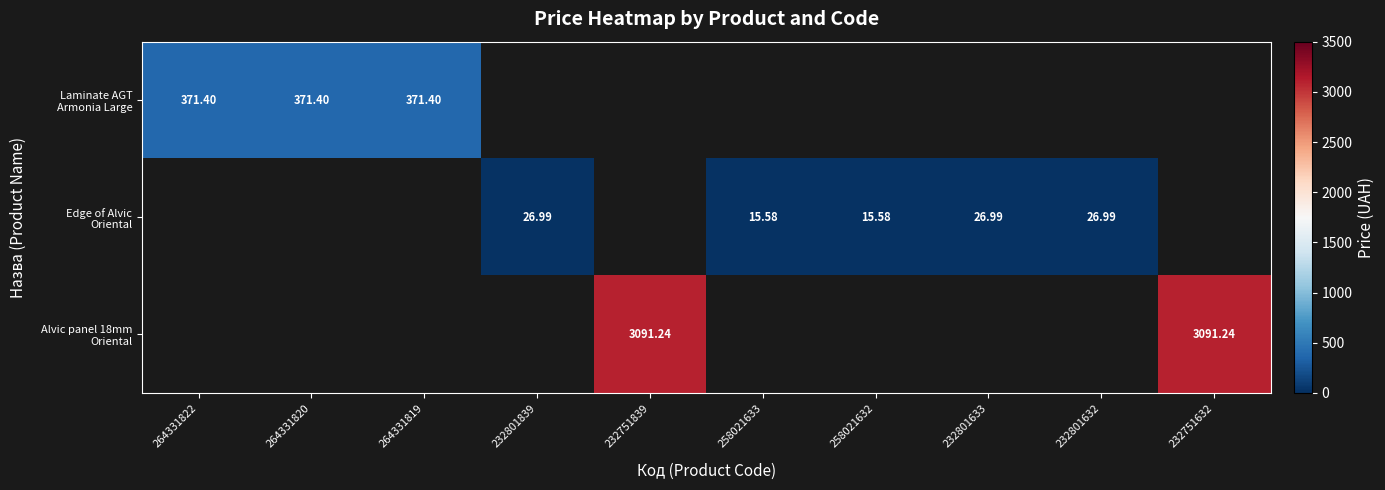

Which series changed the most between 258021633 and 232801633?

Edge of Alvic Oriental